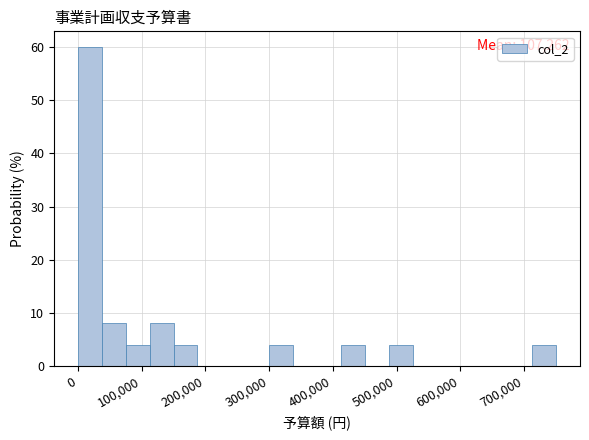

Read against the x-axis, roughly where is the centre of the tallest bar?

20000